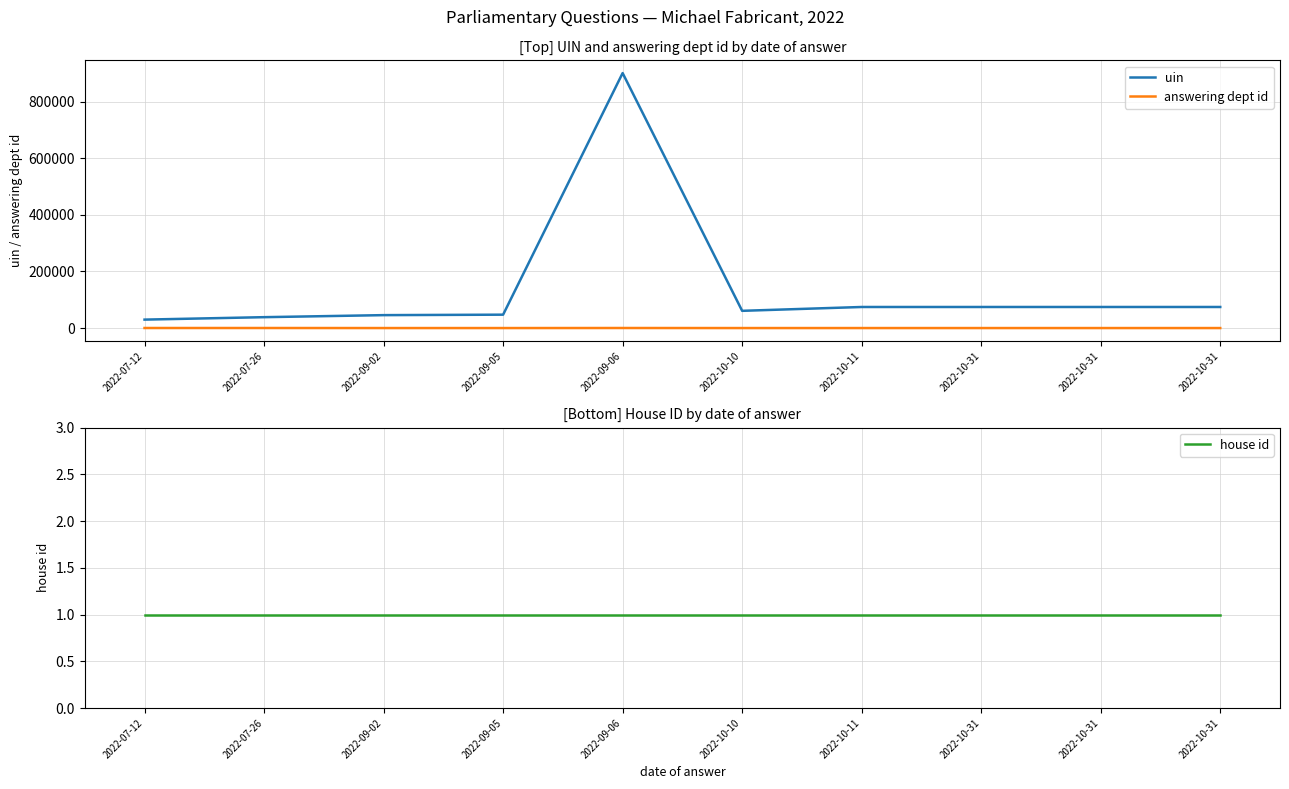

True or false: uin and answering dept id cross at least once.

False